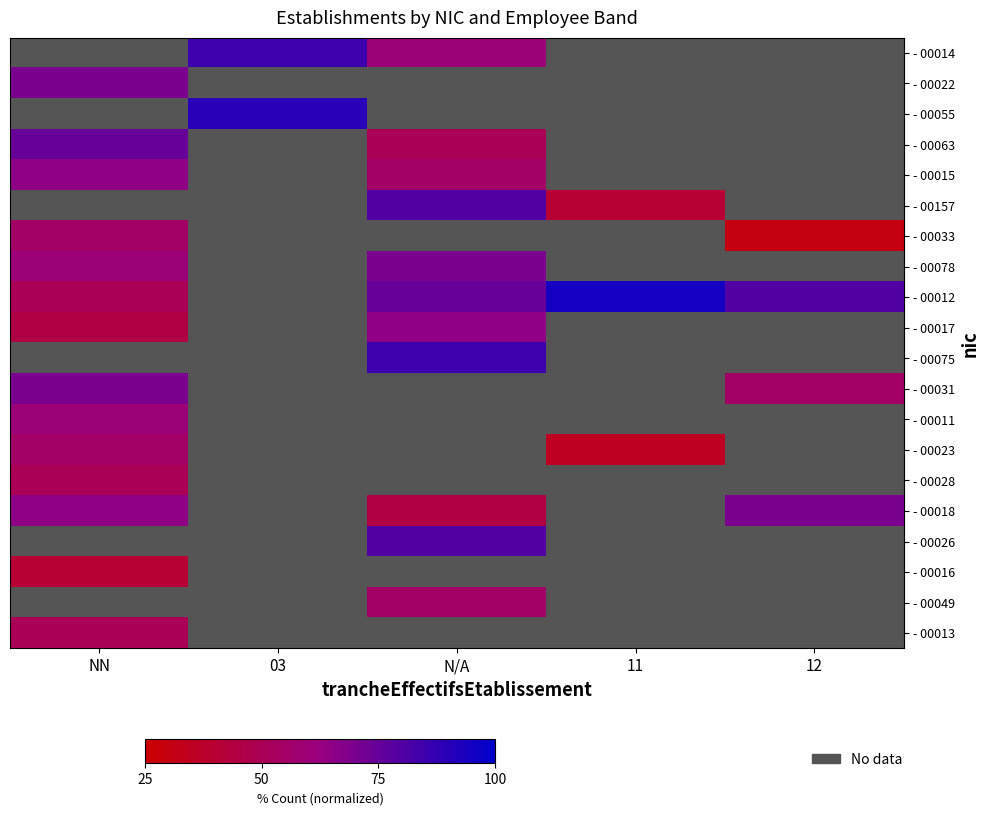

Where is - 00033 nearest to the value 42?

12